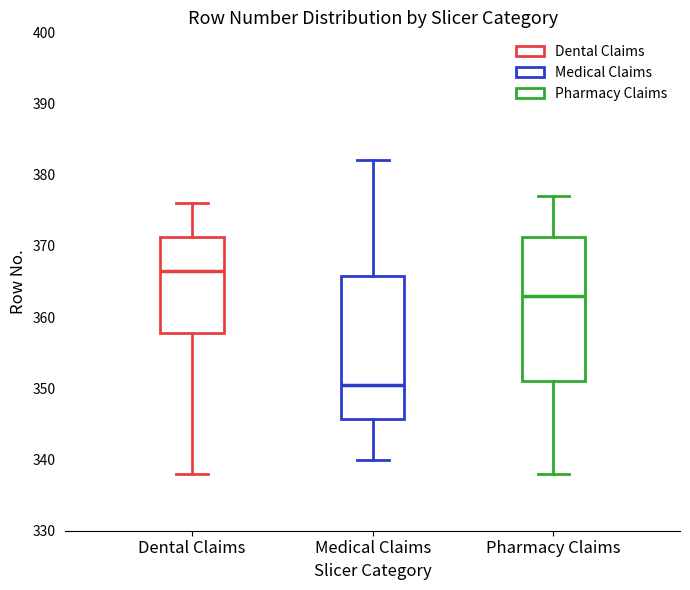

Which box's median line is the lowest?

Medical Claims